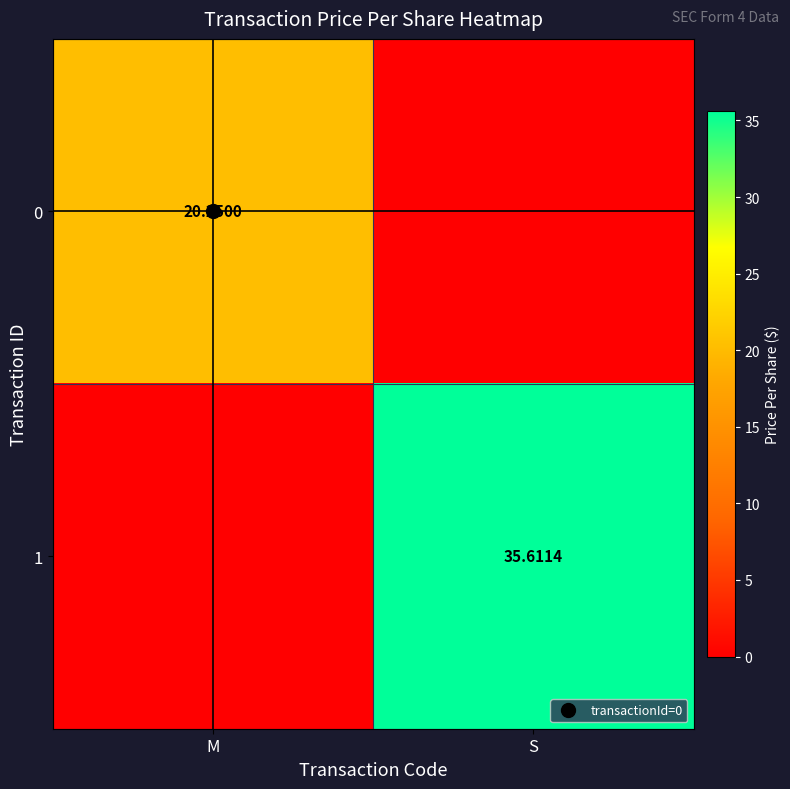

Rank the categories by 0 value from highest to lowest.

M, S